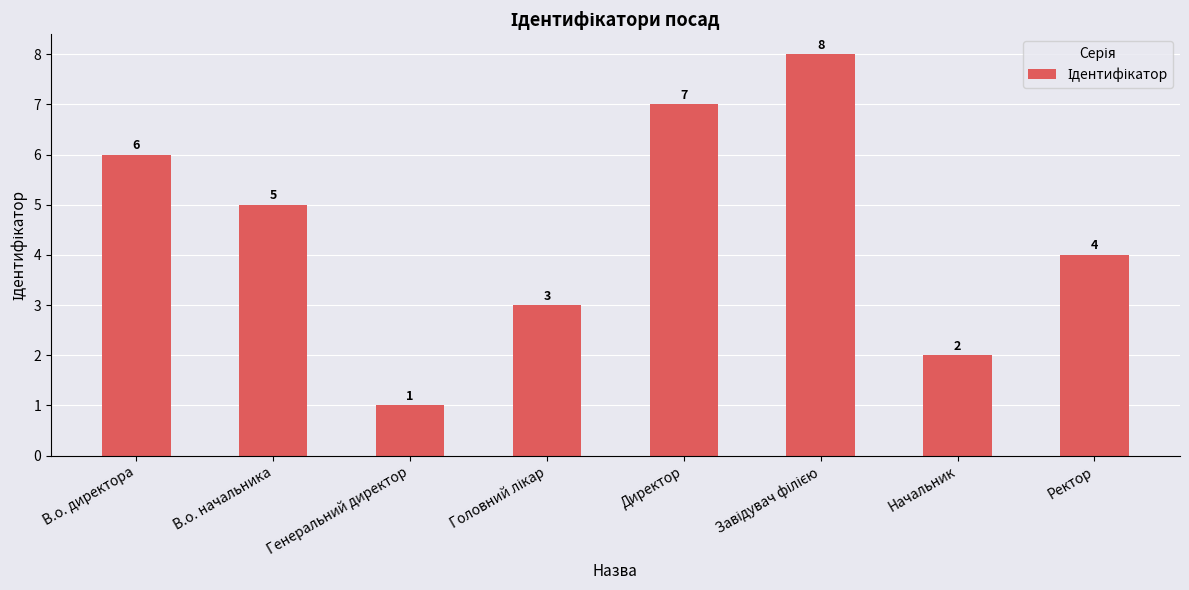

What is the maximum value shown in the chart?

8